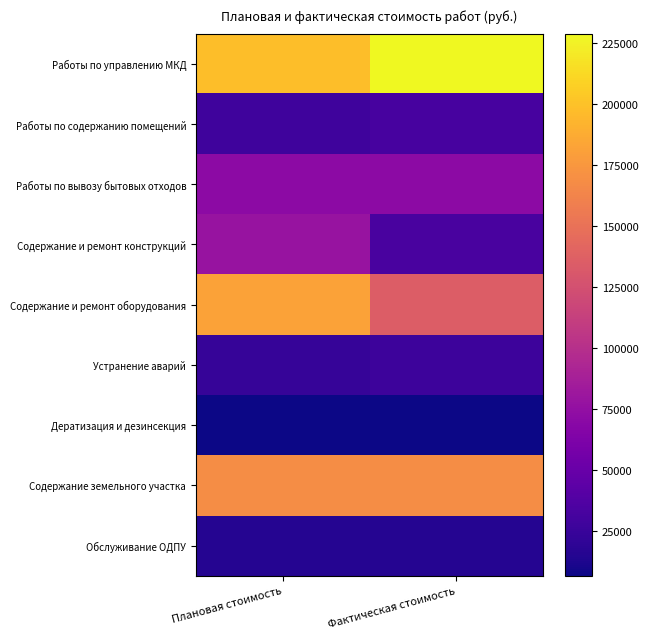

What is the difference between the highest and lowest values at Плановая стоимость?

191190.8